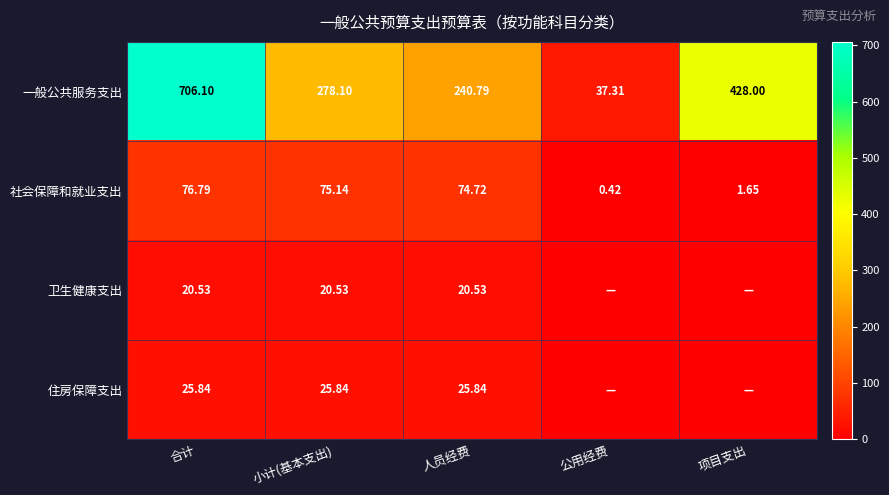

Is the value of 卫生健康支出 at 合计 greater than the value of 一般公共服务支出 at 项目支出?

No